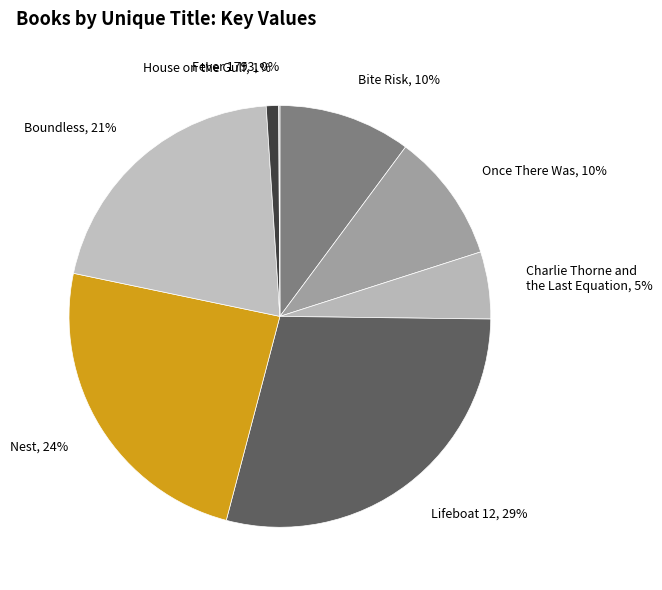

Which category has the biggest portion of the pie?

Lifeboat 12